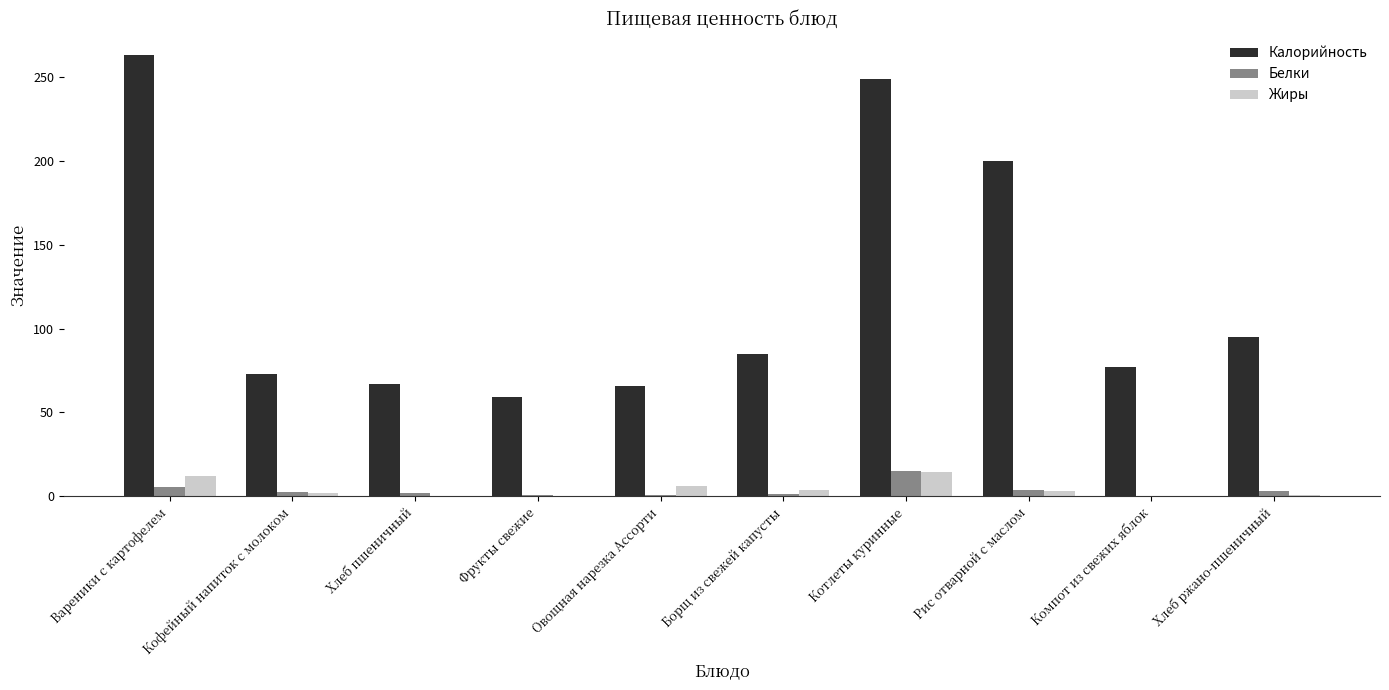

The value of Калорийность at Рис отварной с маслом is 200.0. True or false?

True